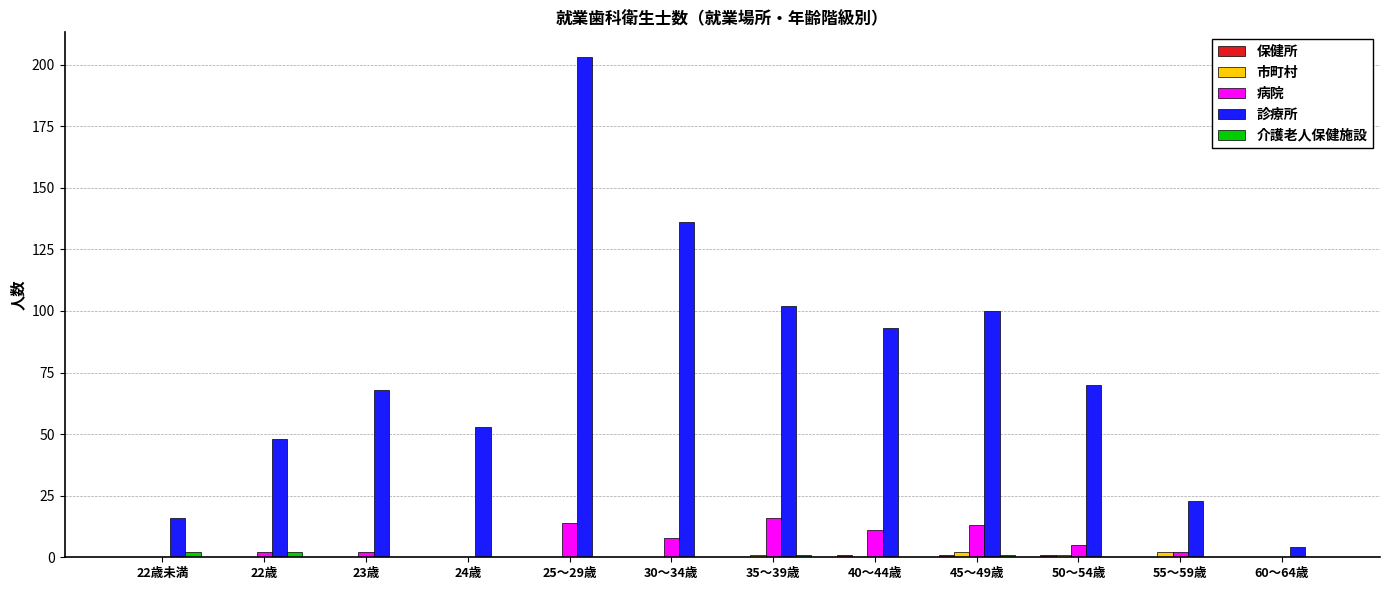

Between 25～29歳 and 50～54歳, which series saw the biggest shift?

診療所